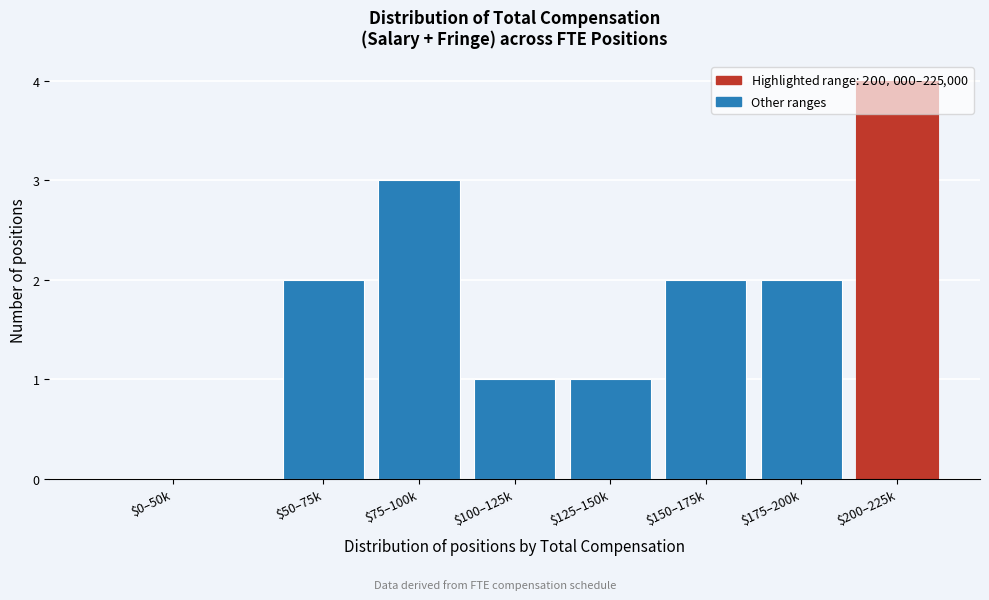

True or false: the data shows 2 at $175–200k.

True